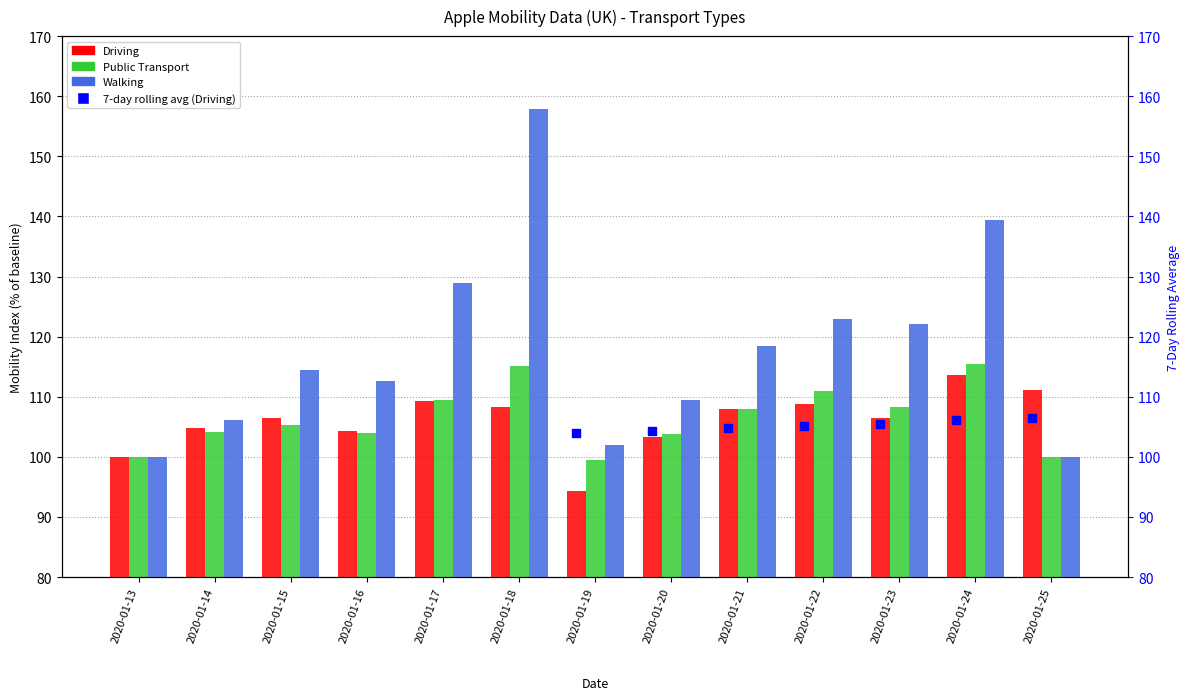

At how many categories does at least one series exceed 139?

2